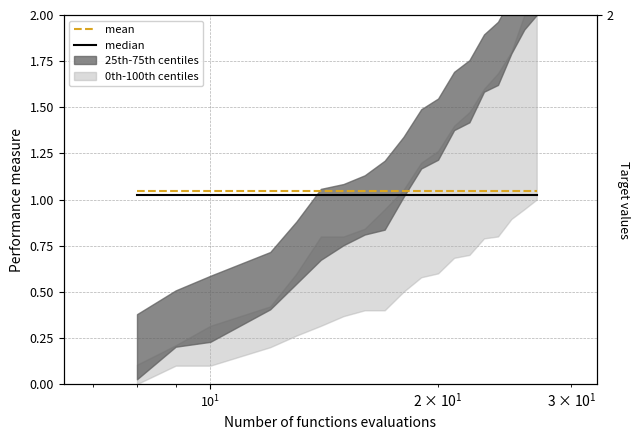

True or false: median and mean cross at least once.

False